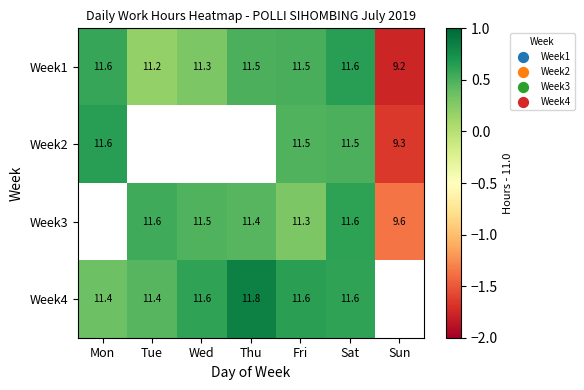

At which label does Week1 first exceed 11?

Mon